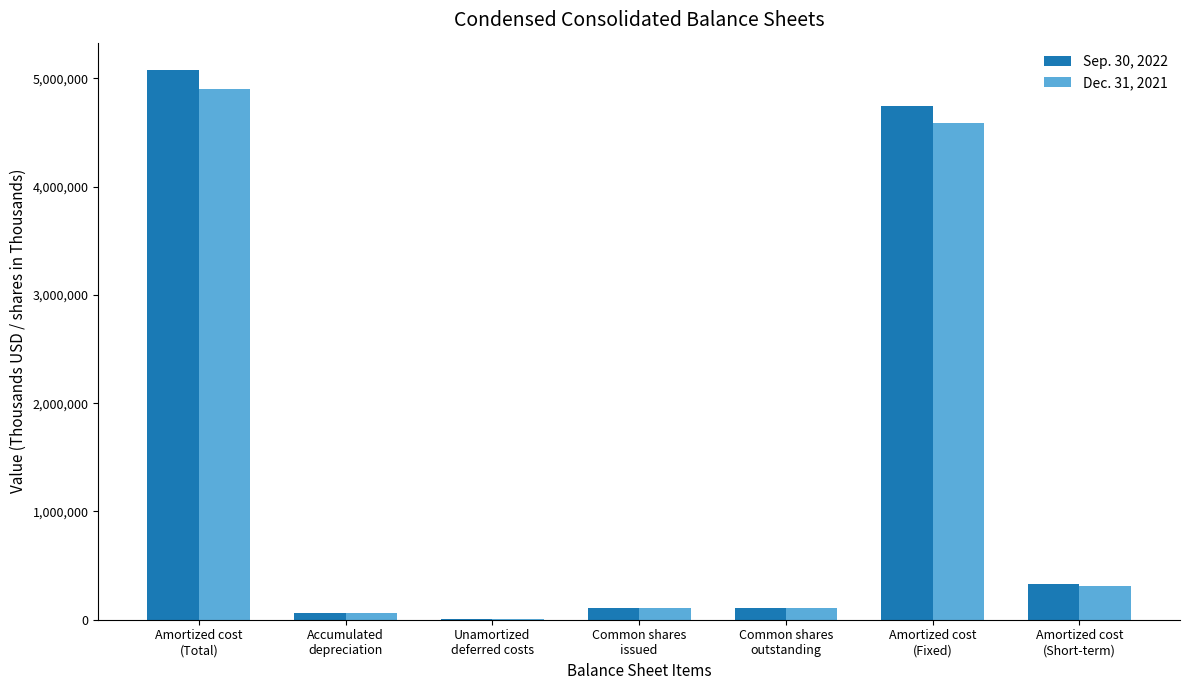

What is the maximum value shown in the chart?

5075982